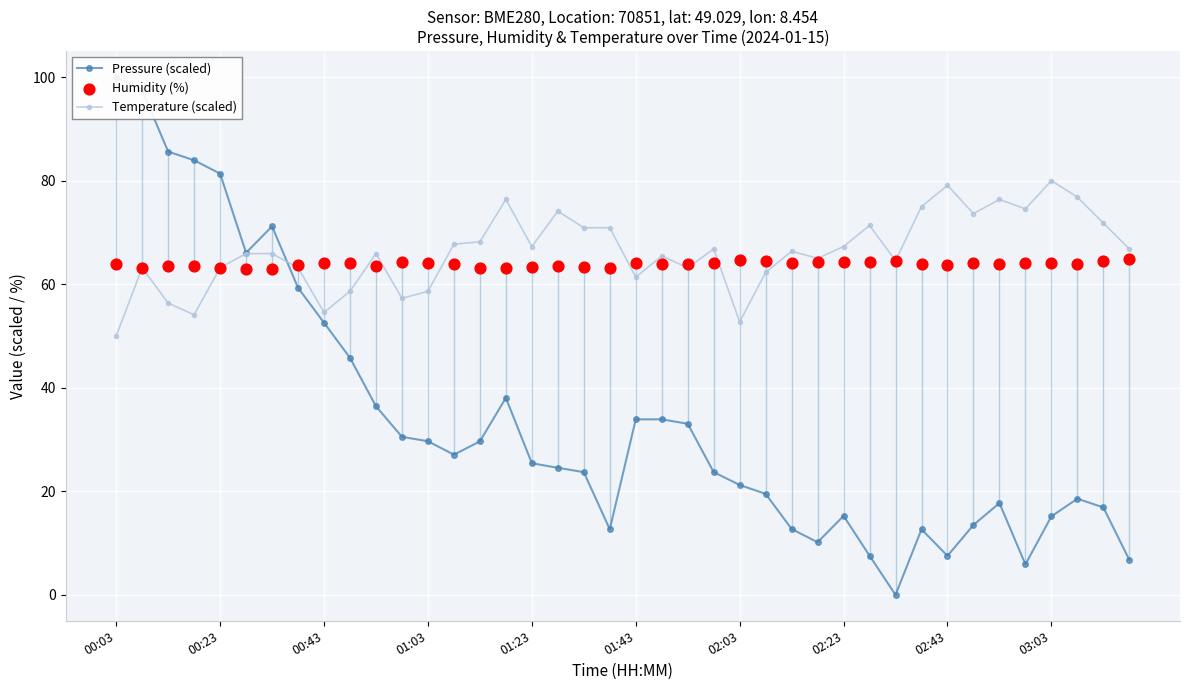

Which series has the widest spread of Y values?

Pressure (scaled)